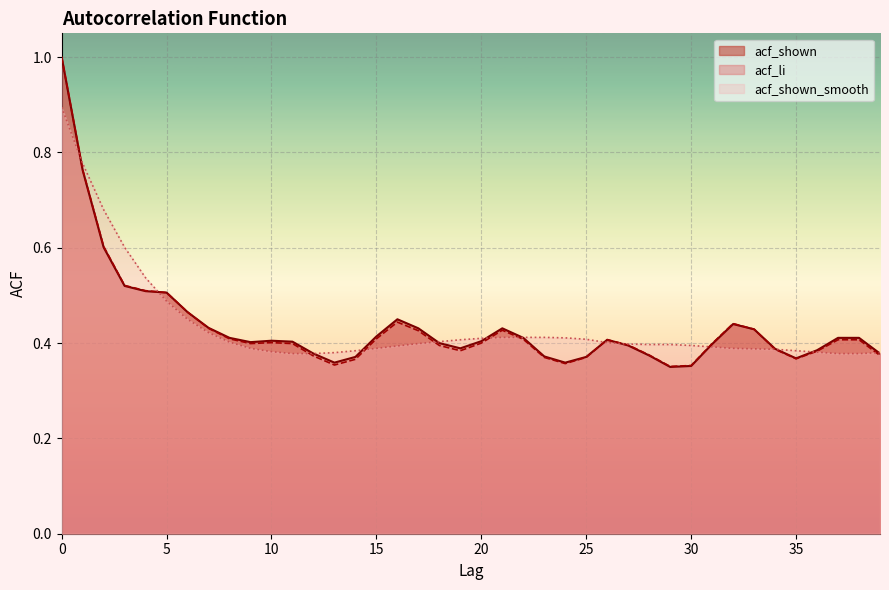

What are all the series names shown in the legend?

acf_shown, acf_li, acf_shown_smooth